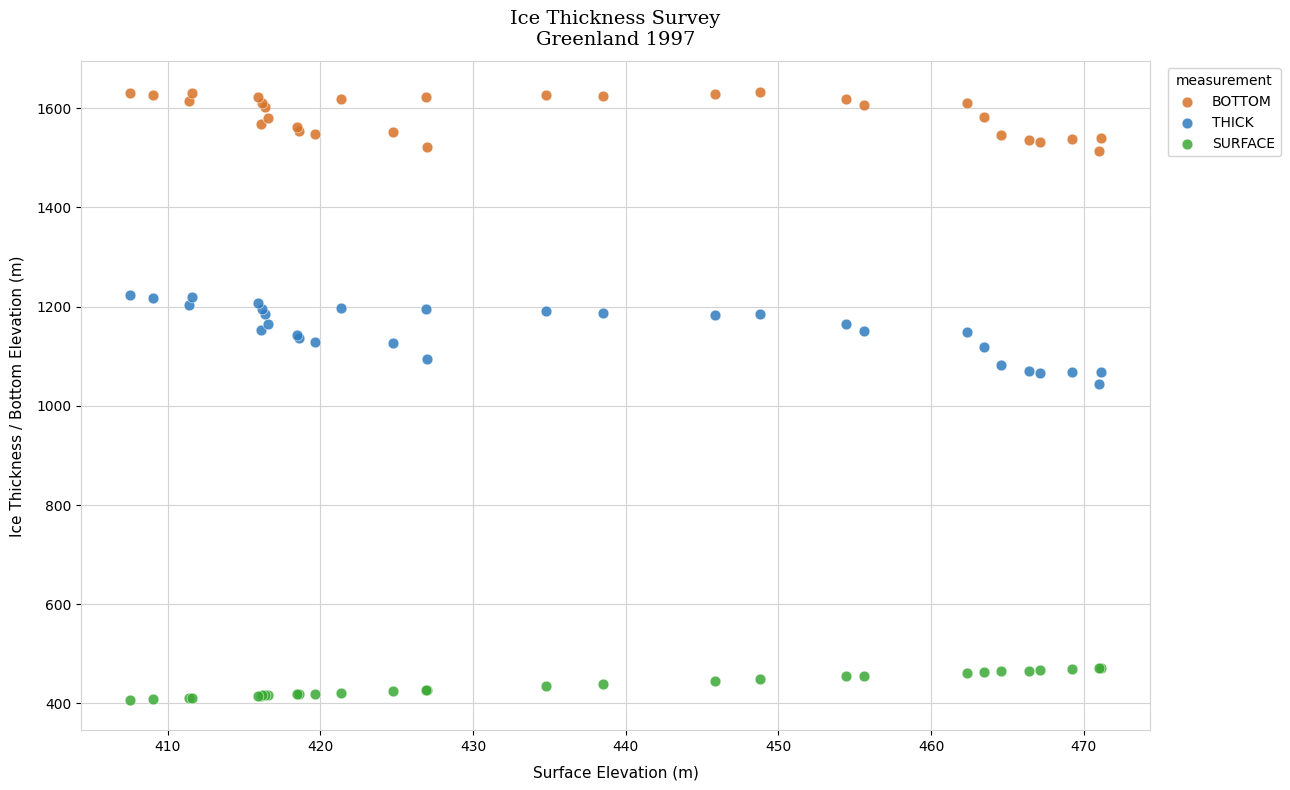

Across all series, what Y value is closest to 1020?

1043.8